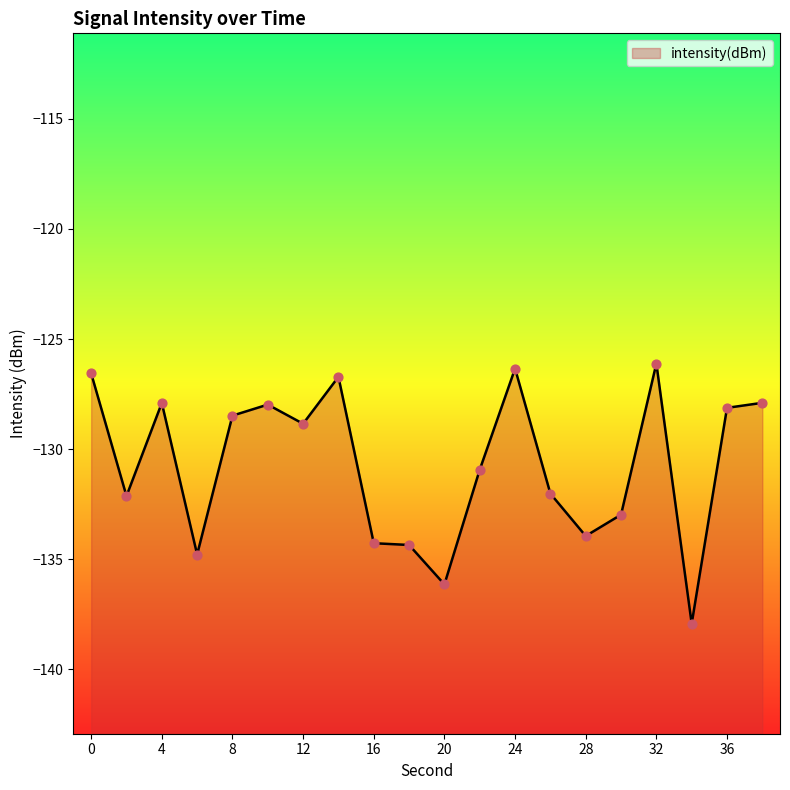

Which has a higher value, 18 or 34?

18